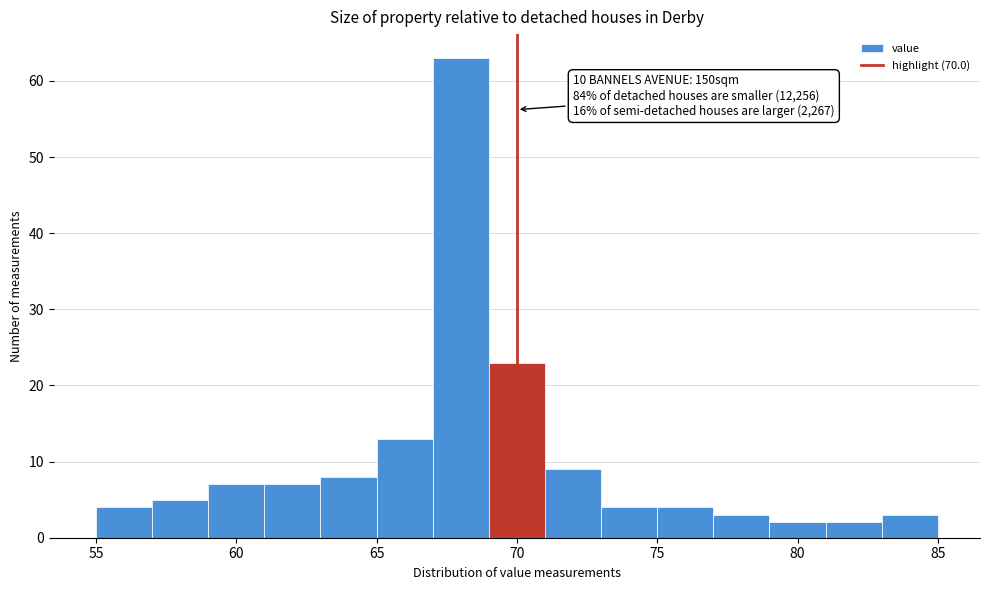

Which range on the x-axis has the tallest bar?

67 to 69